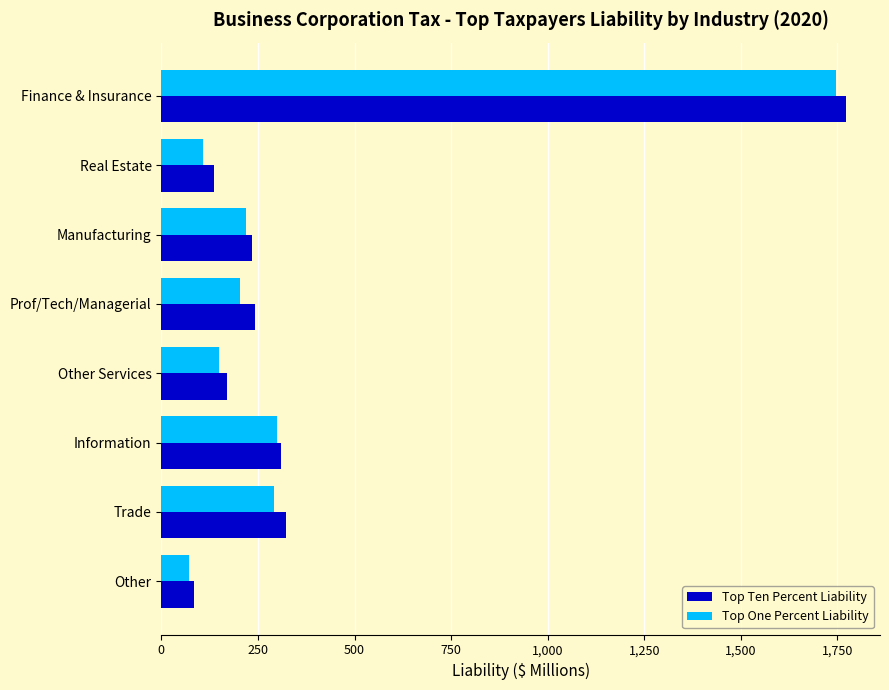

What is the sum of all Top One Percent Liability values?

3089.2